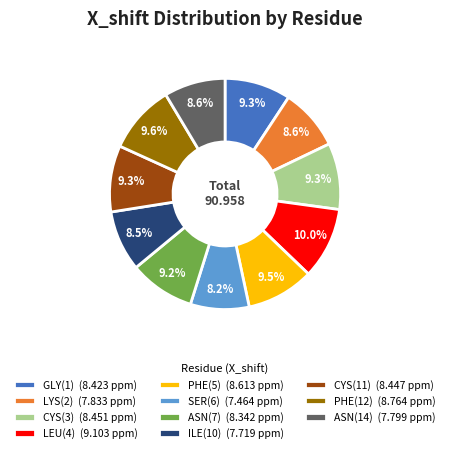

Do CYS(3) (8.451 ppm) and PHE(5) (8.613 ppm) together represent more than half of the pie?

No